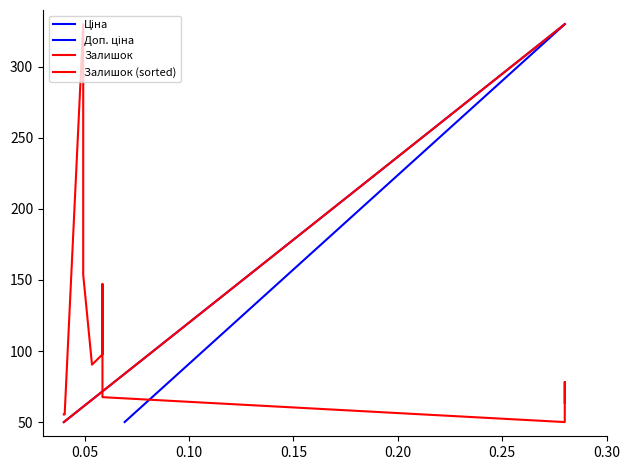

How many values in the Доп. ціна series are below 51?

2